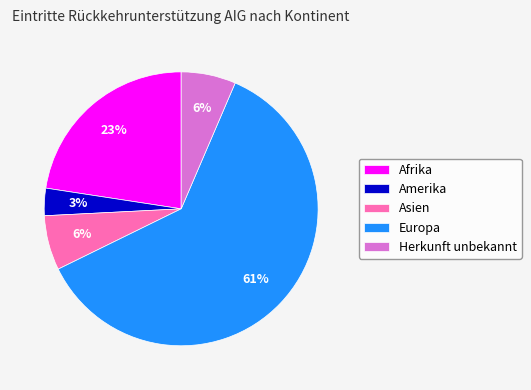

Between Herkunft unbekannt and Afrika, which is larger?

Afrika